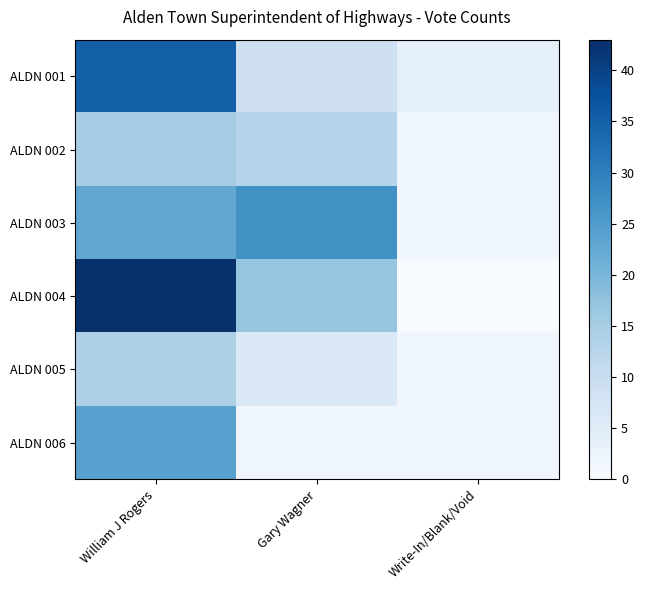

Which series has the largest total across all categories?

ALDN 004